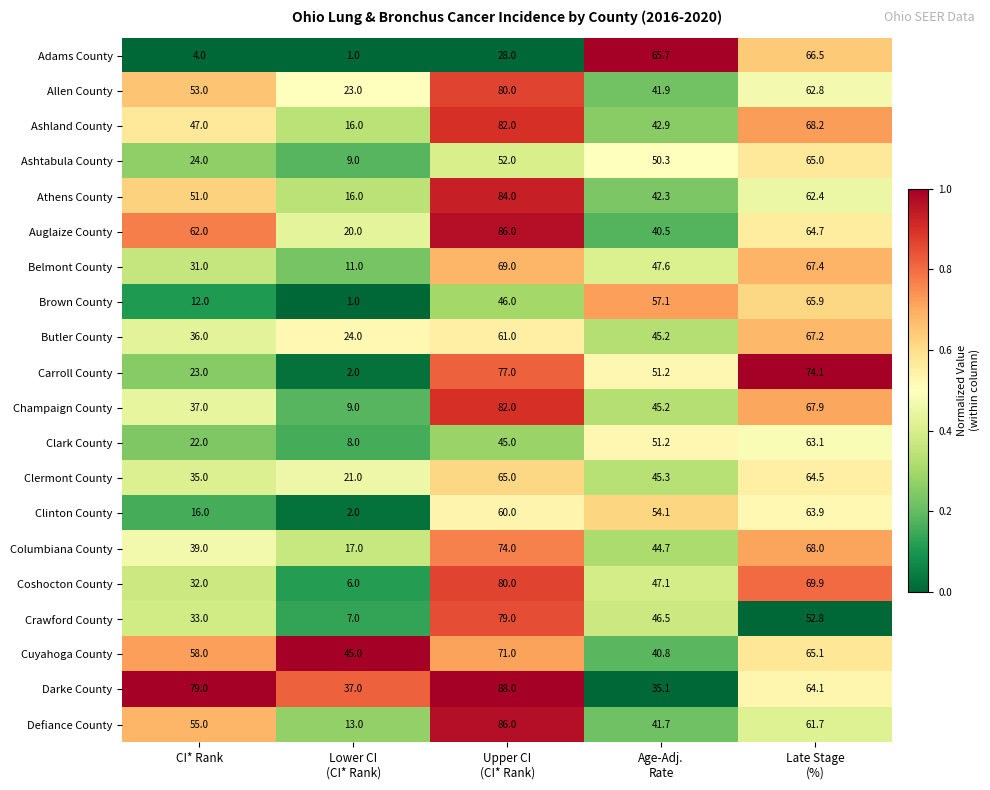

What is the sum of all Crawford County values?

218.3